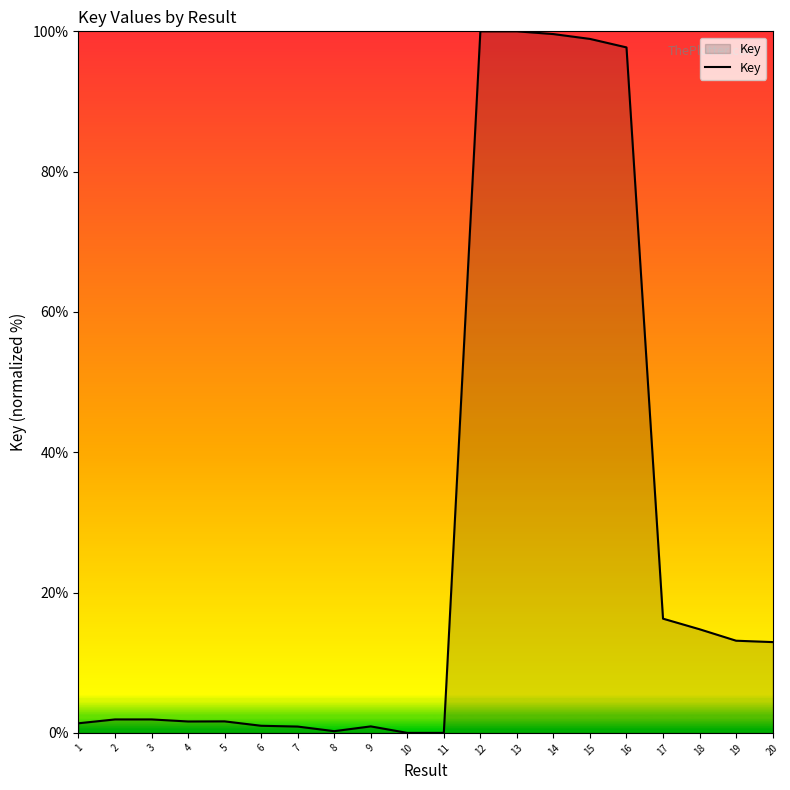

What is the maximum value shown in the chart?

100.0